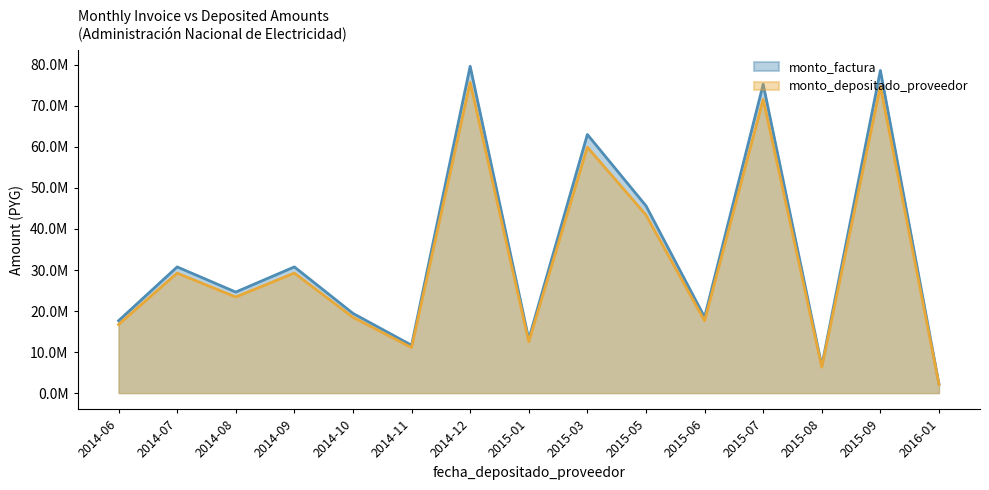

What is the value of the monto_depositado_proveedor point at the 14th from the left?

74769546